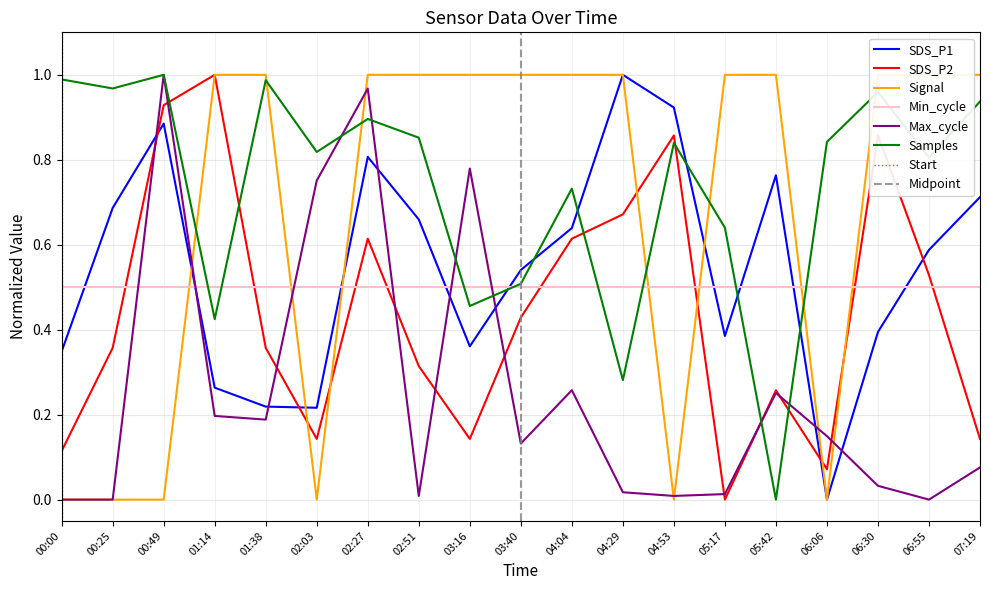

True or false: SDS_P2 has more than 2 interior local peaks.

True